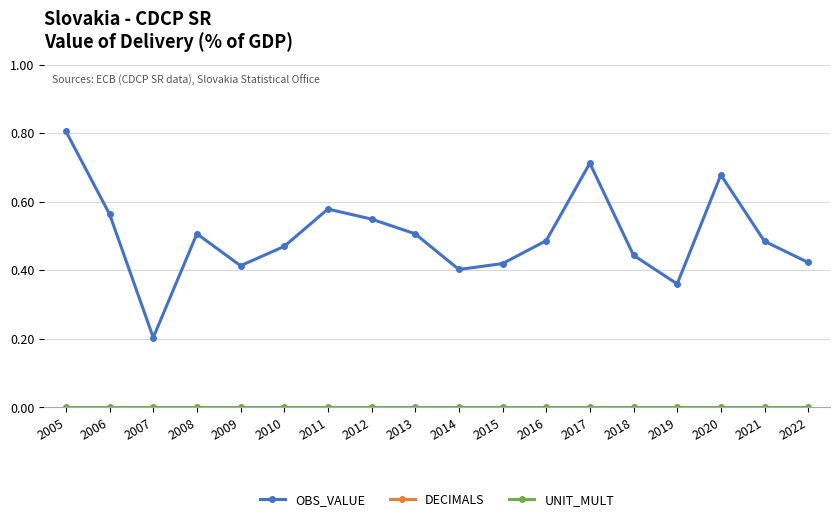

What is the approximate value of DECIMALS at 2008?

2.0